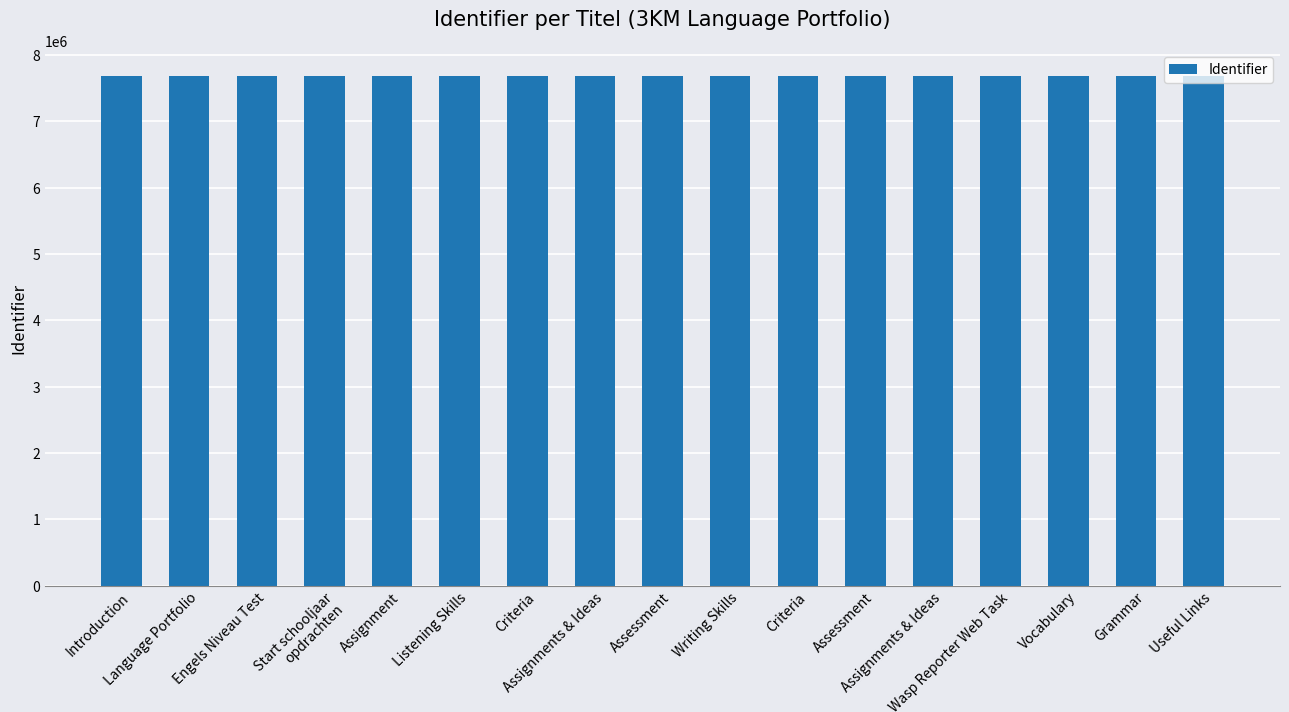

How many data points are less than 7684865?

8